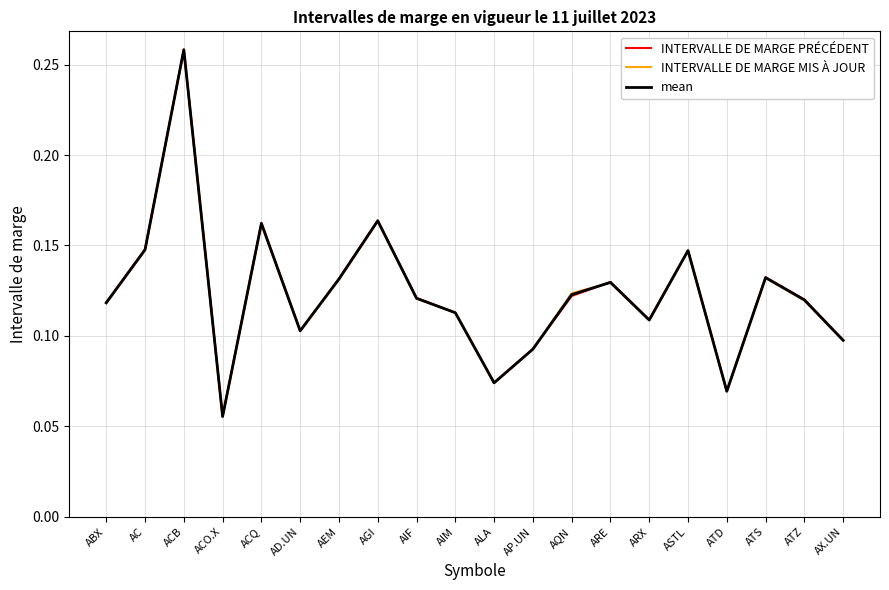

Which series ends up on top after the final intersection of INTERVALLE DE MARGE MIS À JOUR and INTERVALLE DE MARGE PRÉCÉDENT?

INTERVALLE DE MARGE PRÉCÉDENT